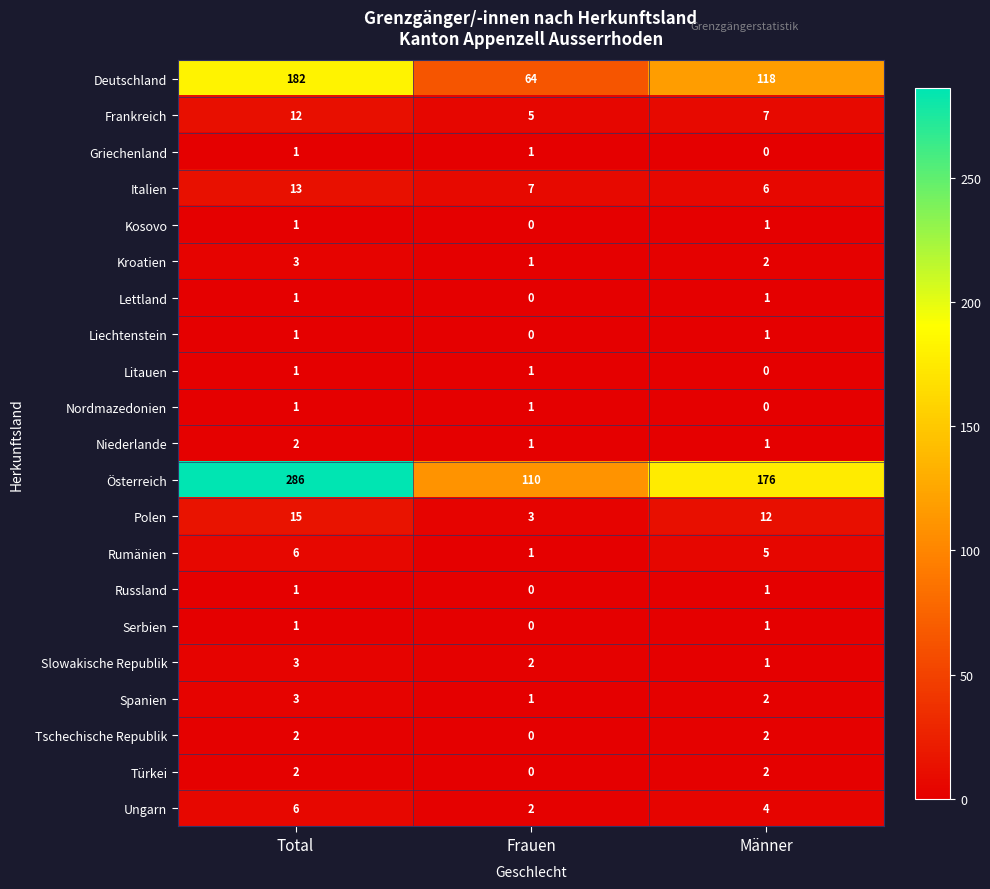

The Kosovo series shows 2 at Männer. True or false?

False